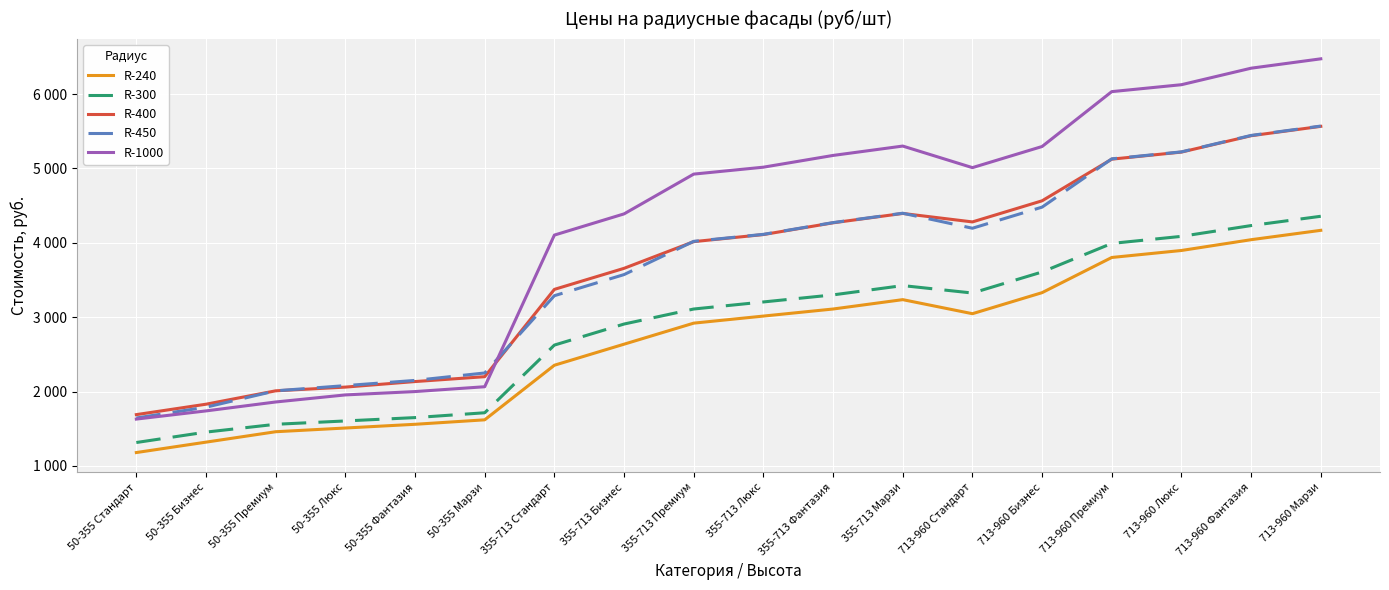

What is the difference between the R-450 values at 50-355 Фантазия and 50-355 Марзи?

100.0